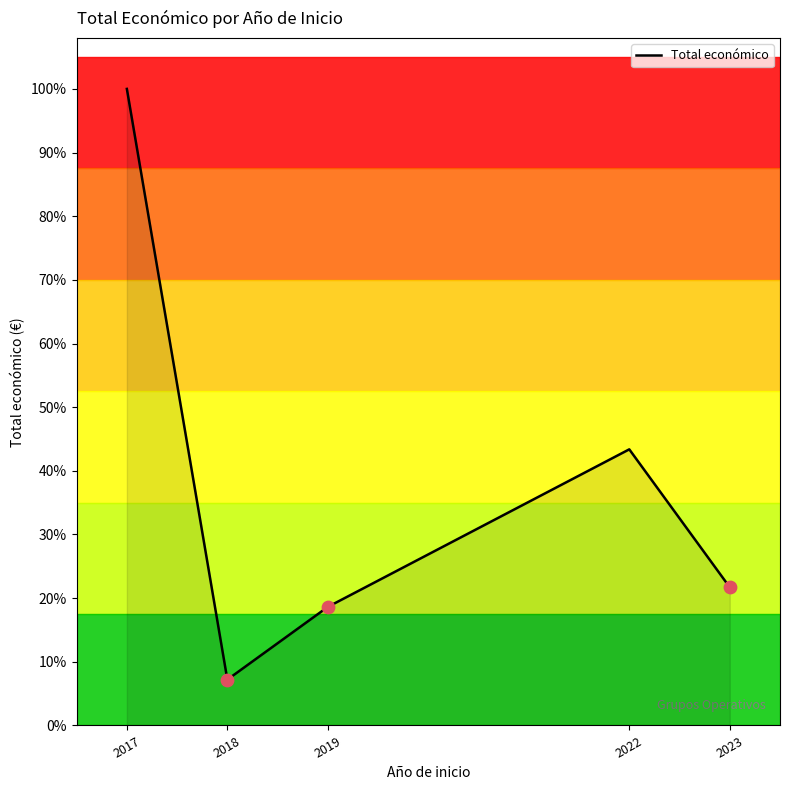

Is this an area chart (filled region under the line)?

Yes